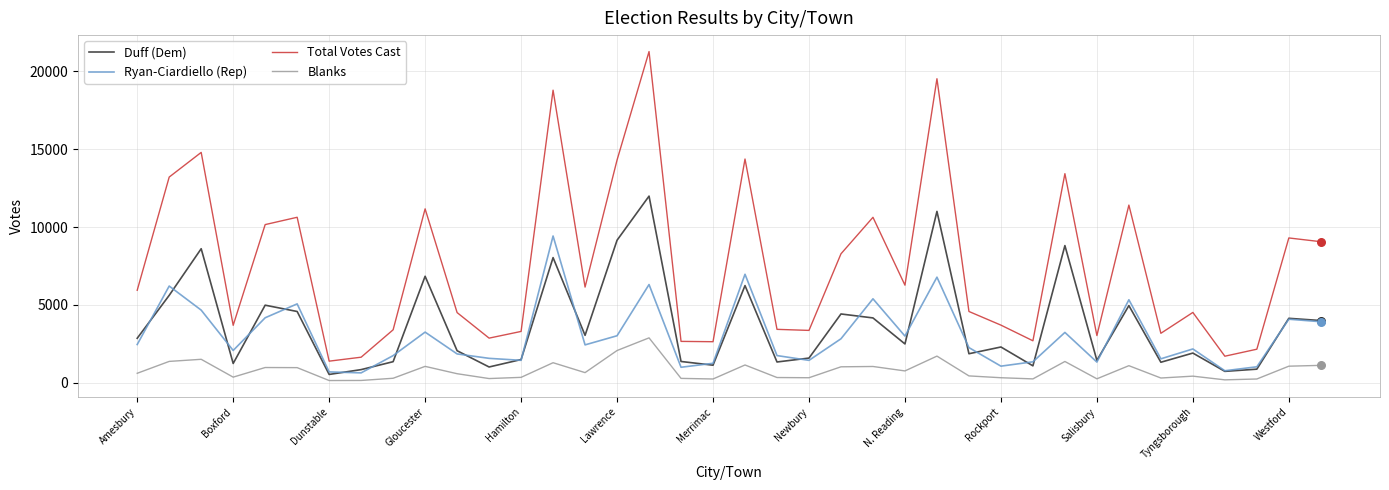

Which series has the largest total across all categories?

Total Votes Cast